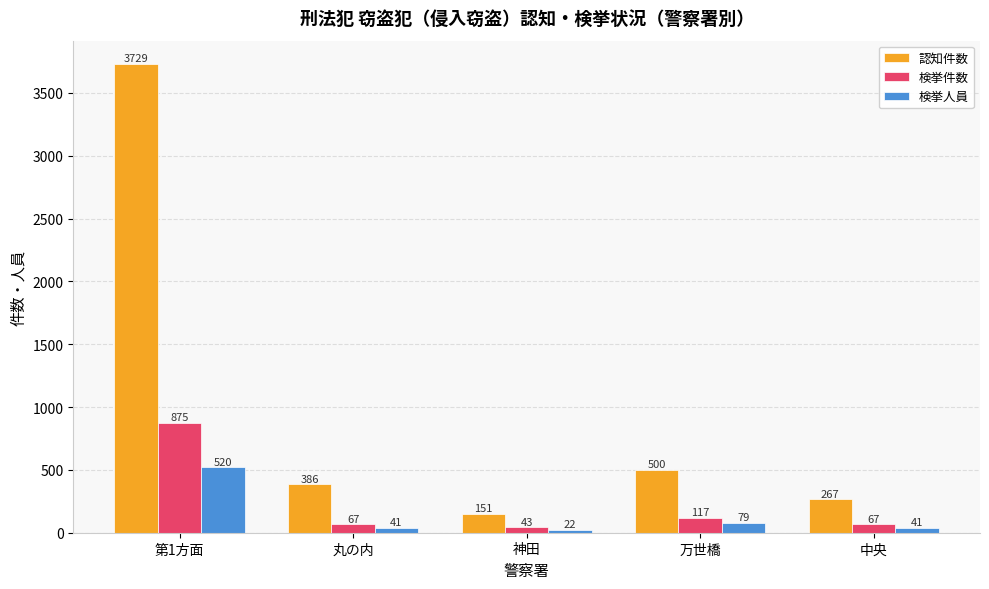

What is the difference between the maximum and minimum values in the 認知件数 series?

3578